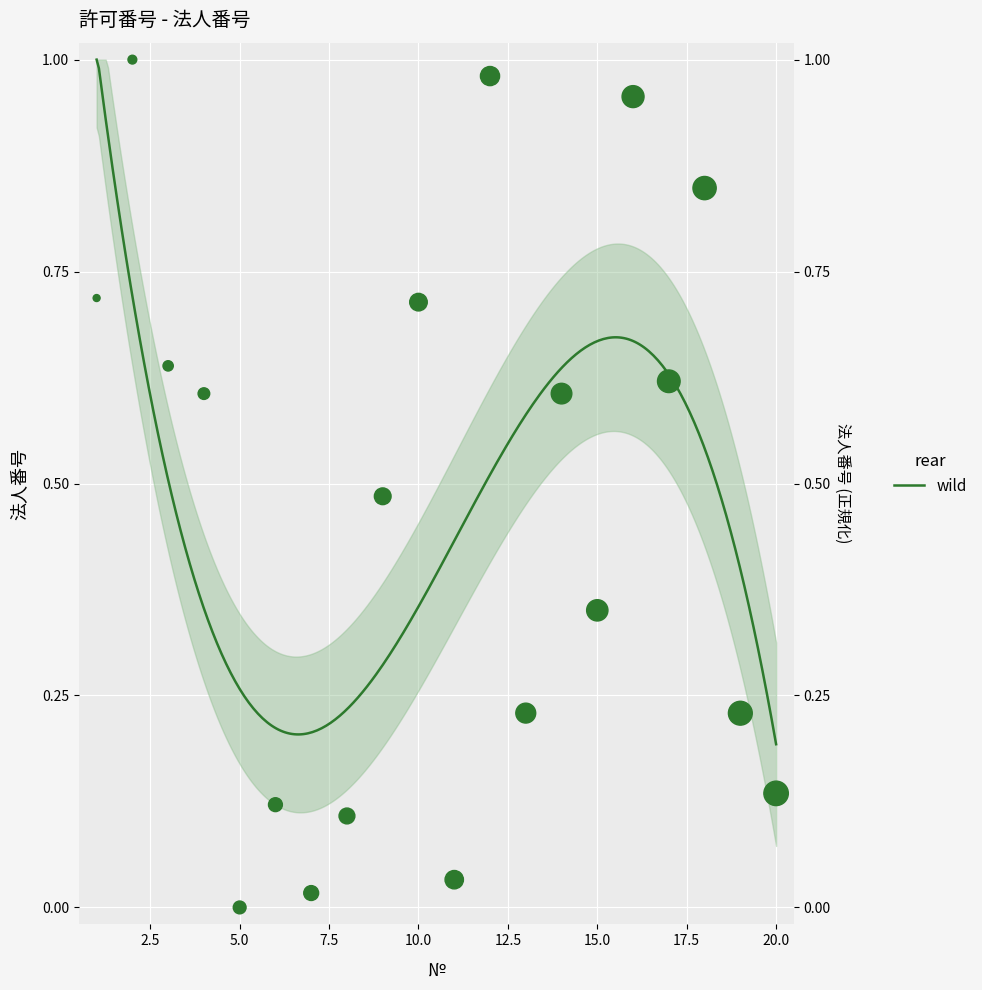

Which has a higher value, 6 or 12?

12